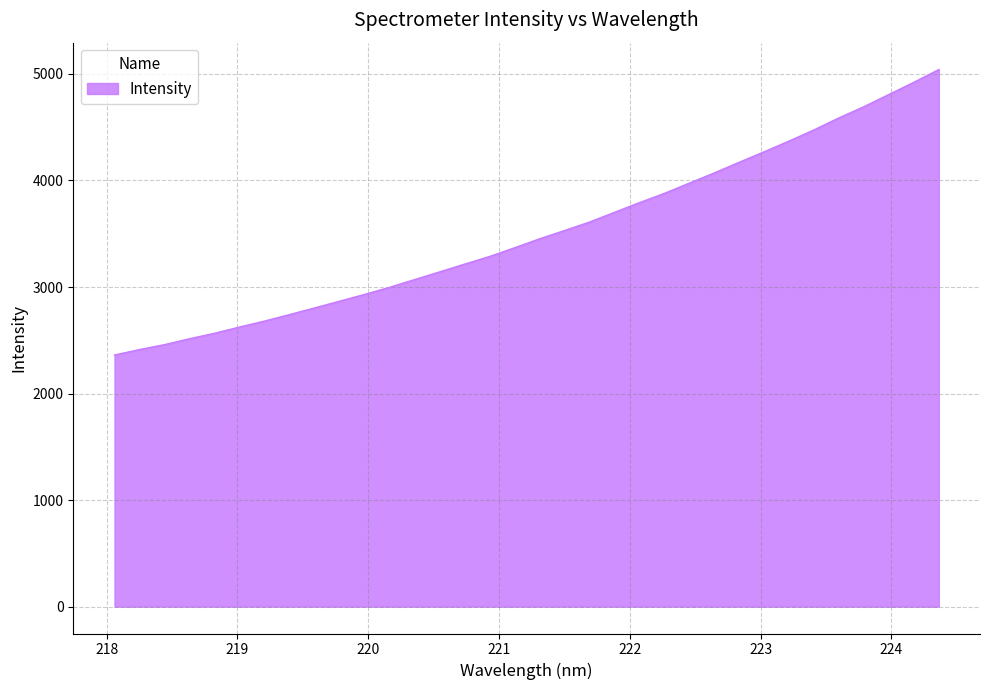

What is the minimum value shown in the chart?

2361.7